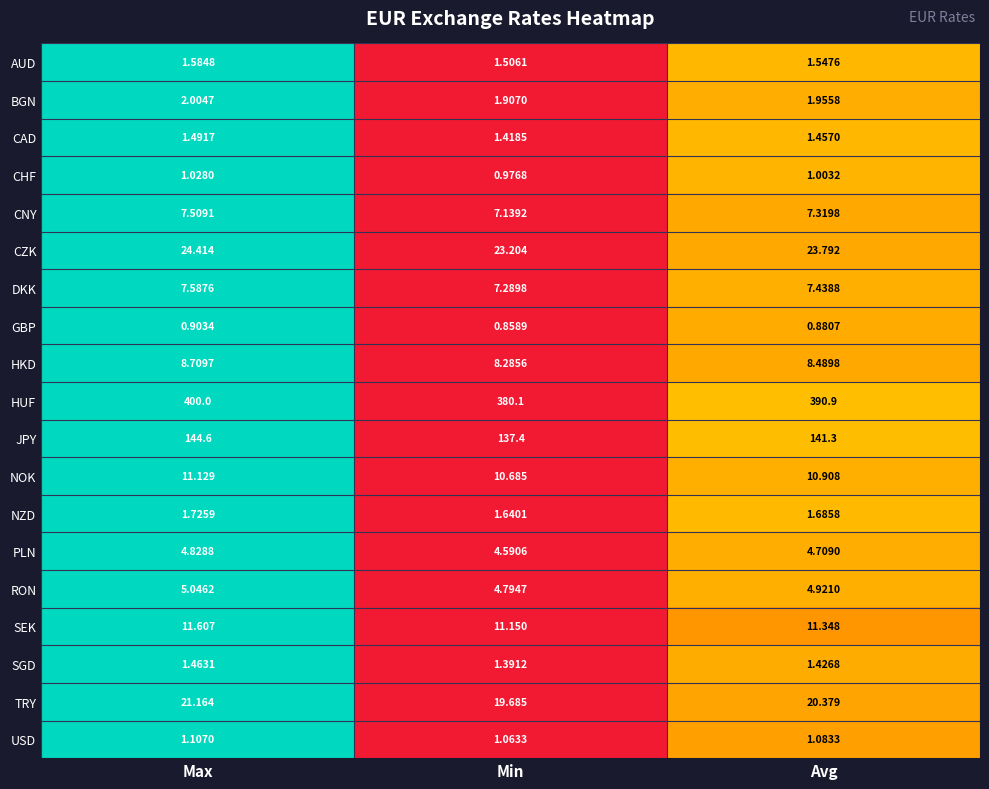

At which category is the sum across all series the highest?

Max